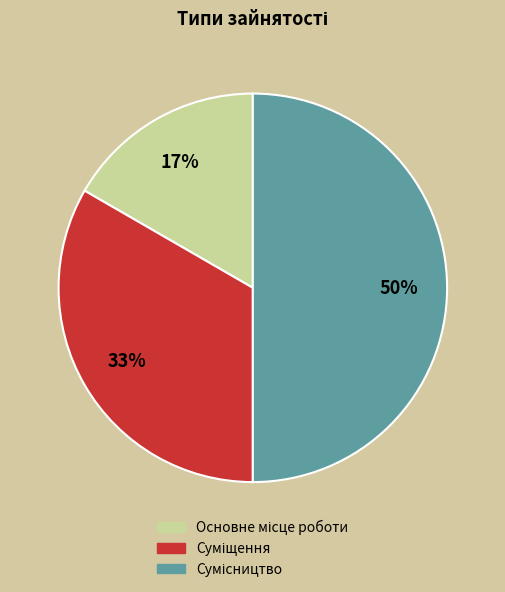

How many segments does this pie chart have?

3